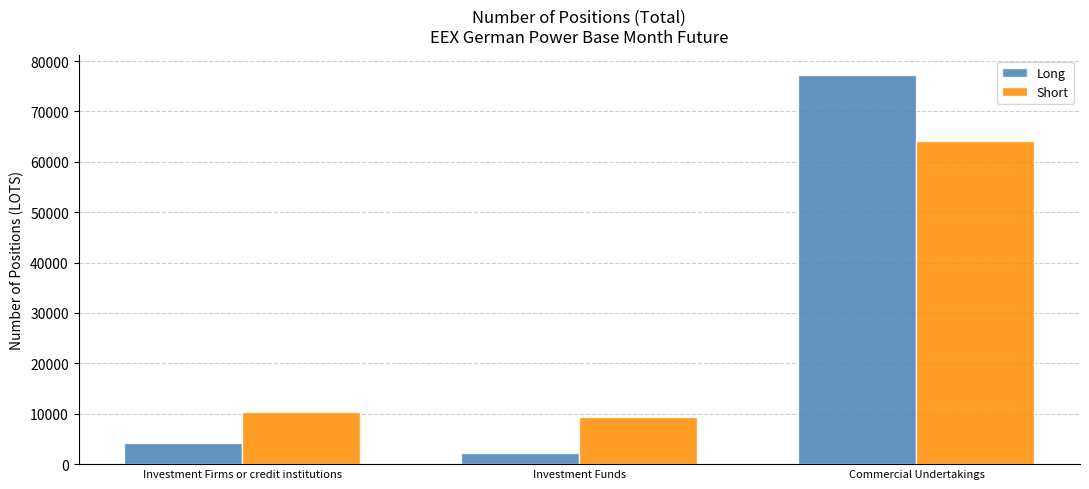

What is the minimum value shown in the chart?

2241.8